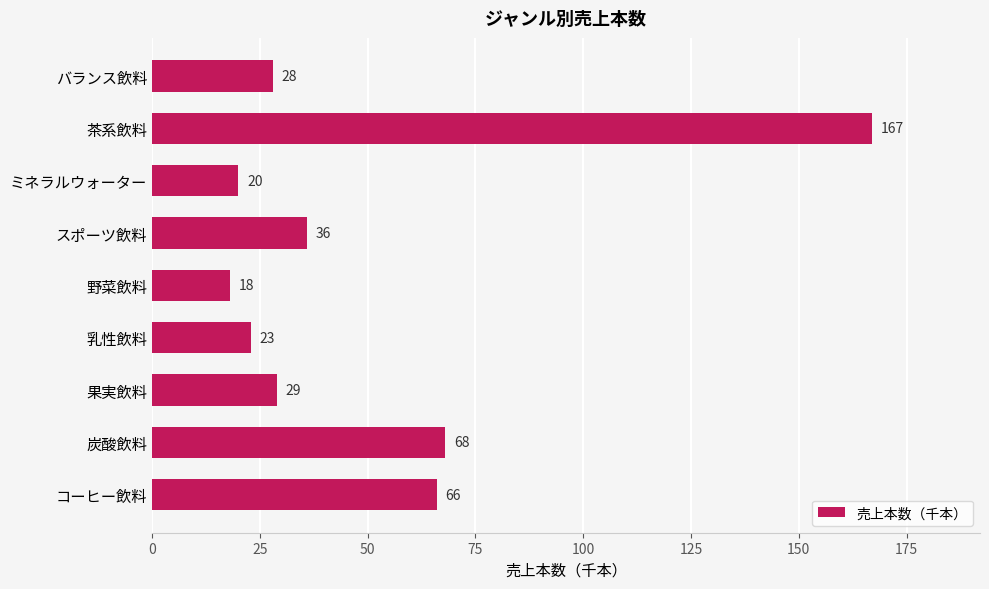

List the labels in order of value, smallest first.

野菜飲料, ミネラルウォーター, 乳性飲料, バランス飲料, 果実飲料, スポーツ飲料, コーヒー飲料, 炭酸飲料, 茶系飲料